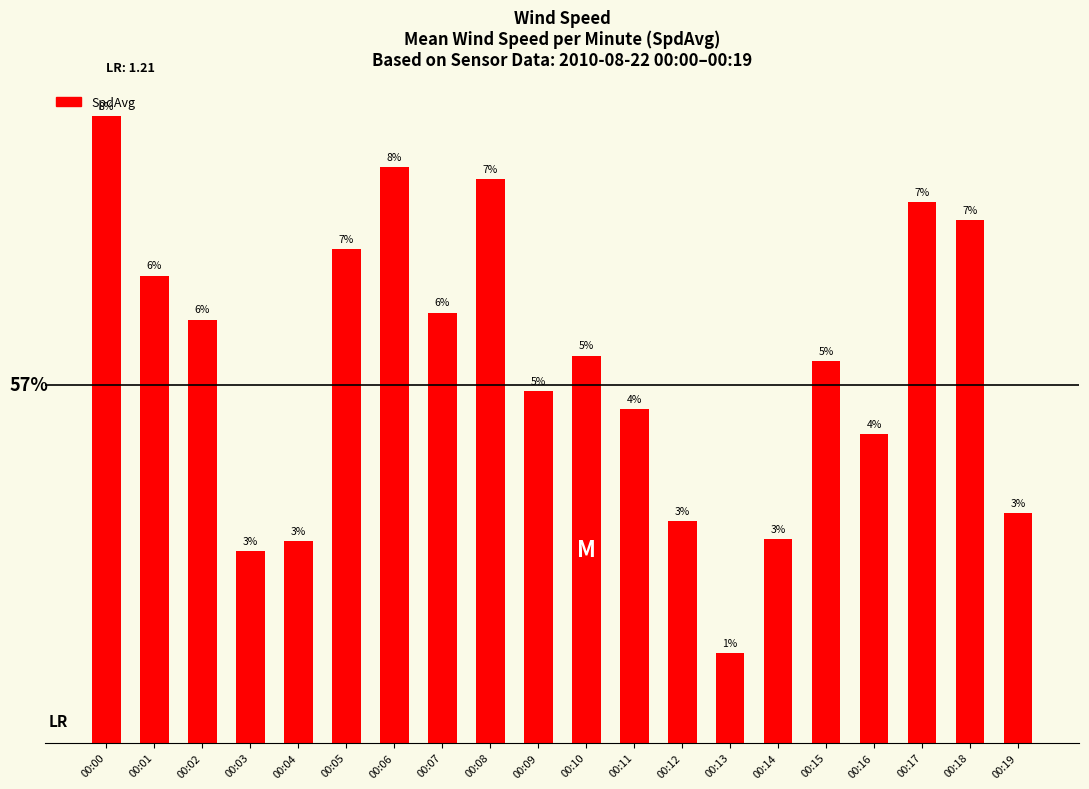

Reading left to right, transcribe all the data shown in this chart.

1.2	0.9	0.8	0.4	0.4	0.9	1.1	0.8	1.1	0.7	0.7	0.6	0.4	0.2	0.4	0.7	0.6	1.0	1.0	0.4